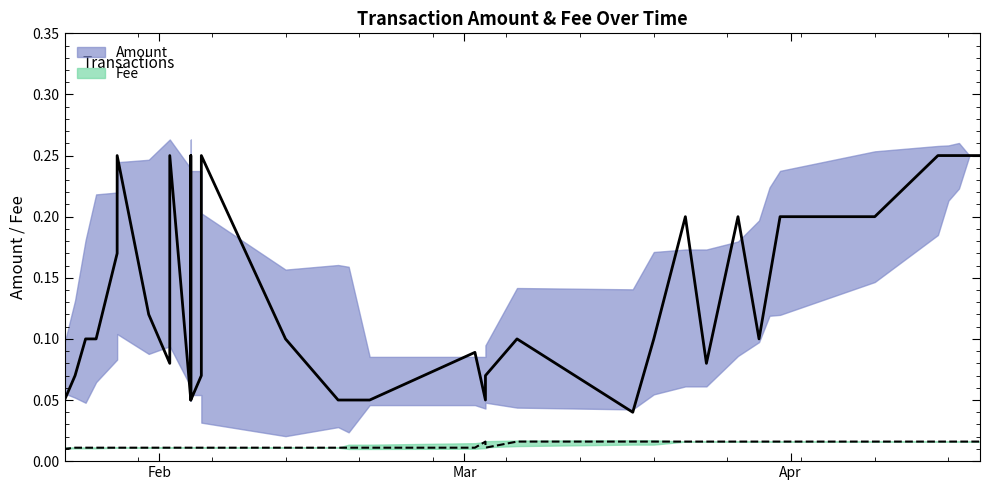

Which label corresponds to the largest value in the chart?

2024-04-19